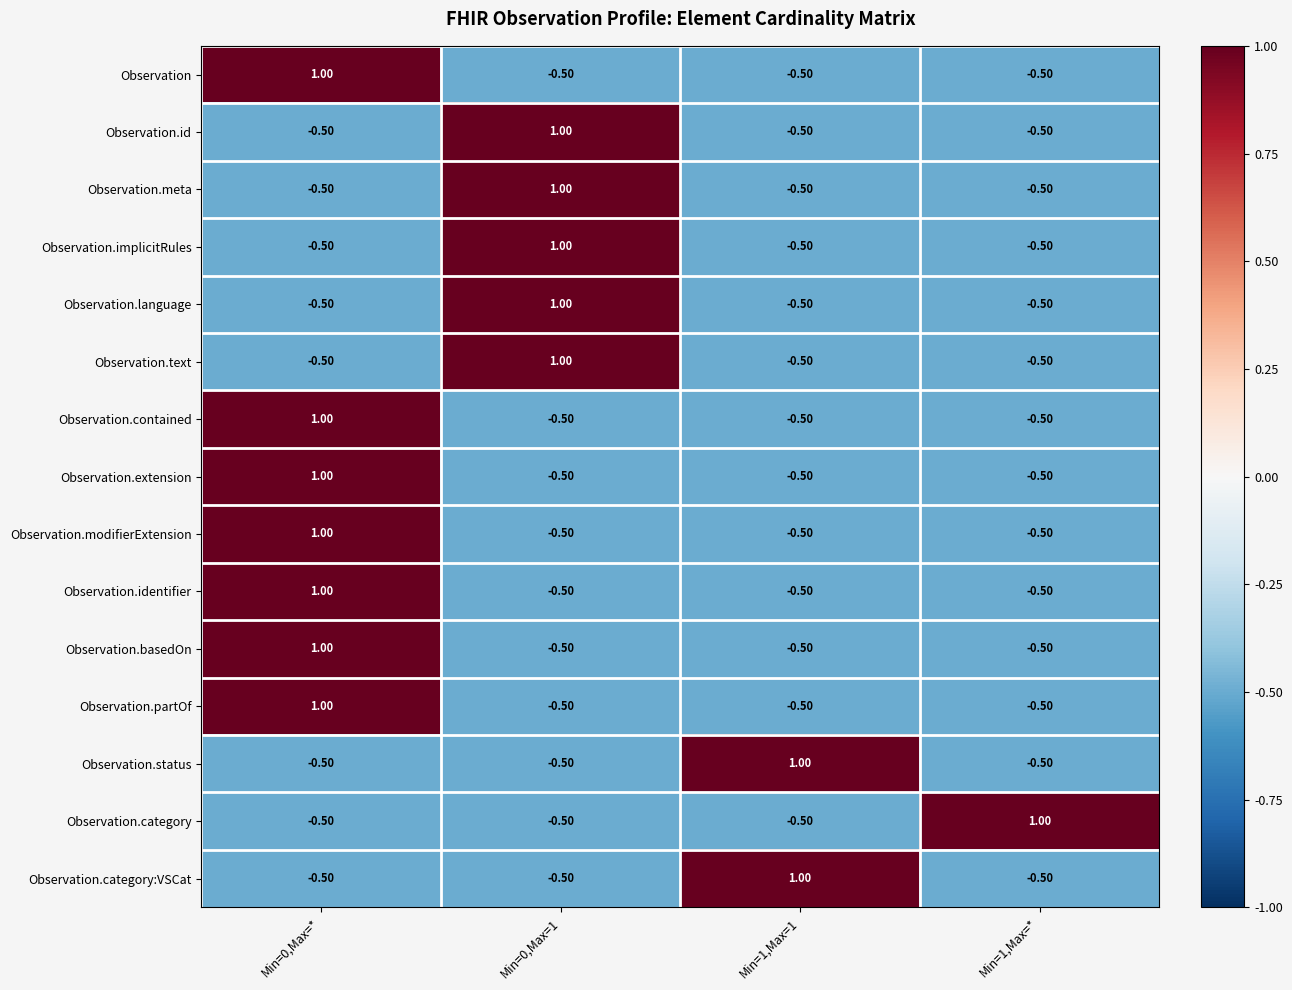

What is the sum of the Observation.basedOn values at Min=1,Max=* and Min=0,Max=*?

0.5